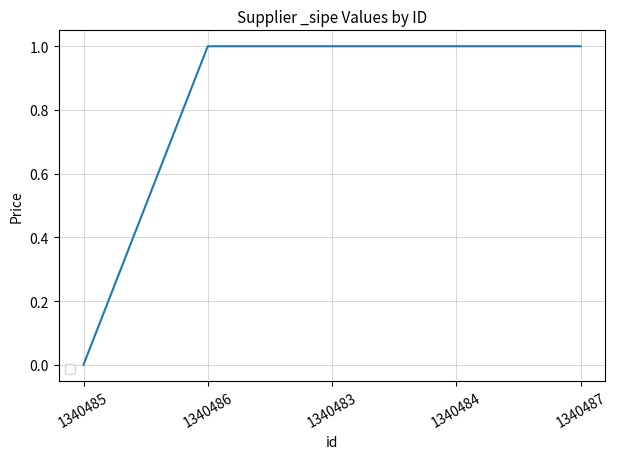

What position from the right is 1340487?

1